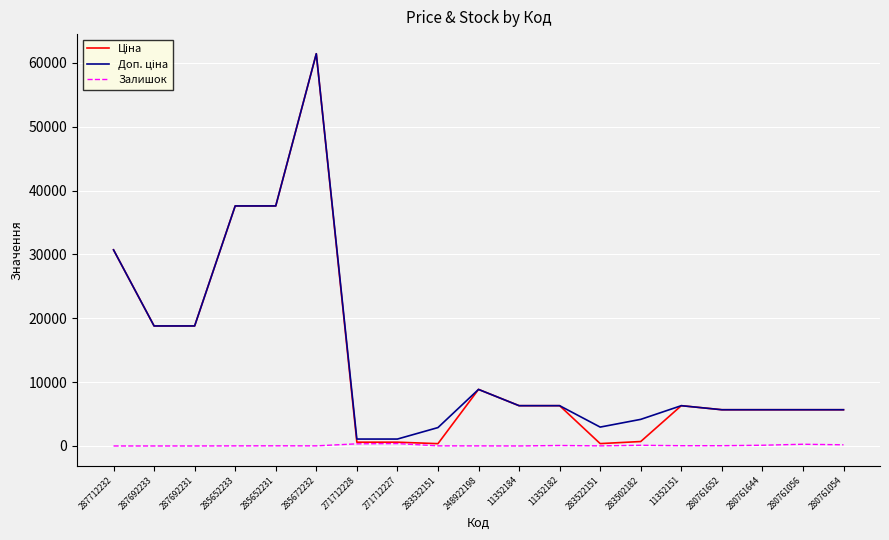

How many lines are shown in the chart?

3